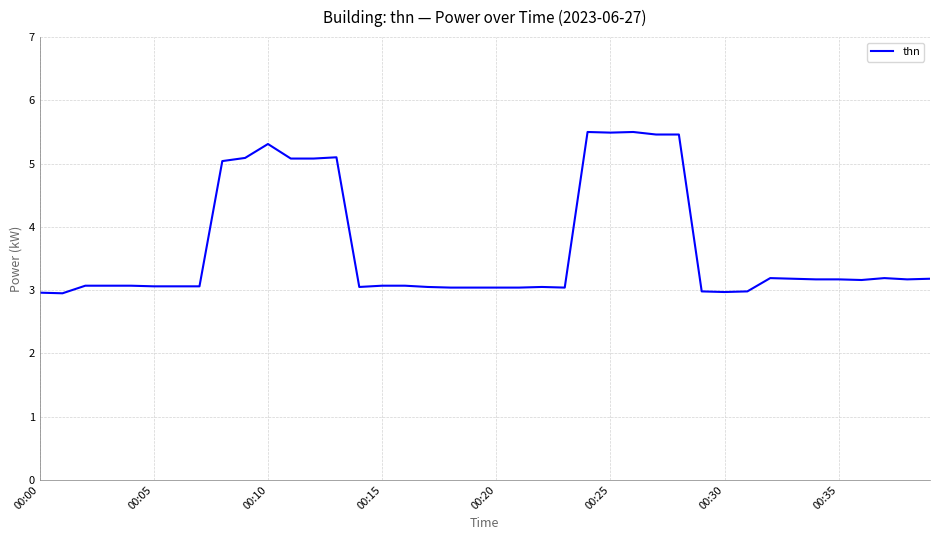

What is the smallest value displayed?

3.0